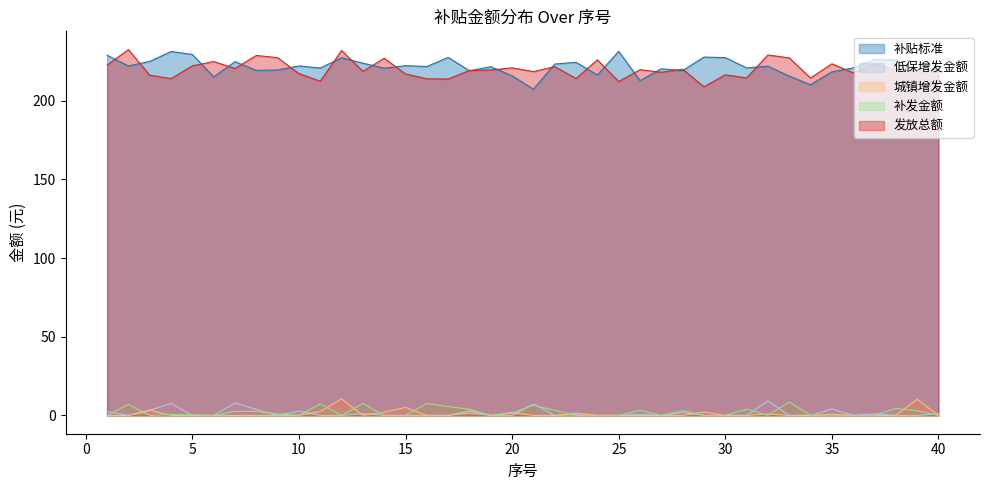

How many lines are shown in the chart?

5